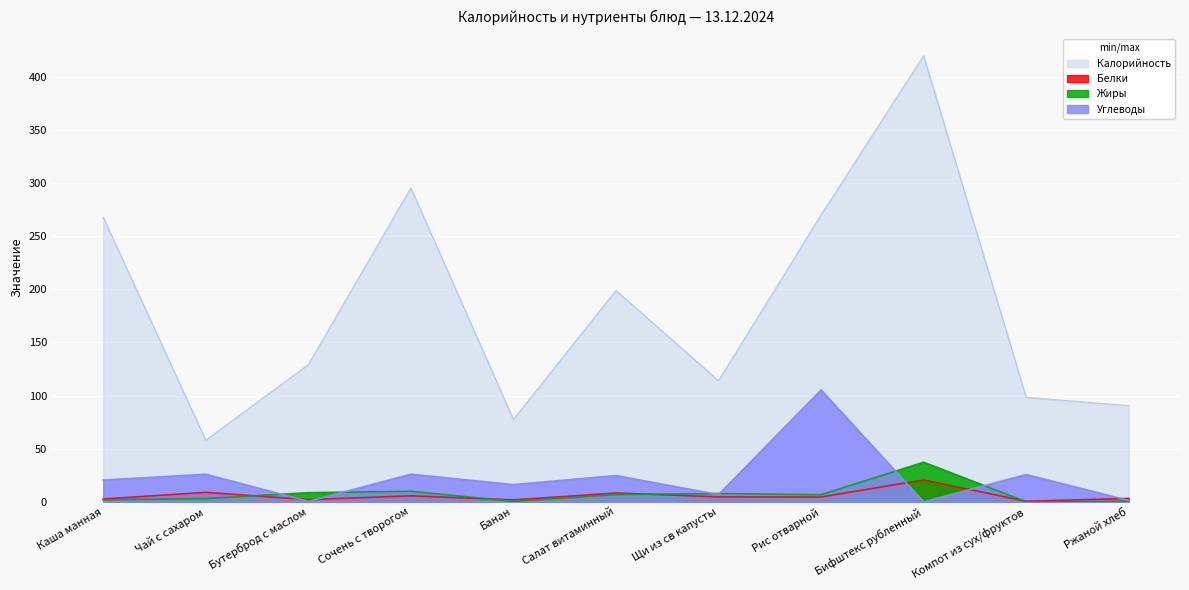

At which category is the sum across all series the highest?

Бифштекс рубленный